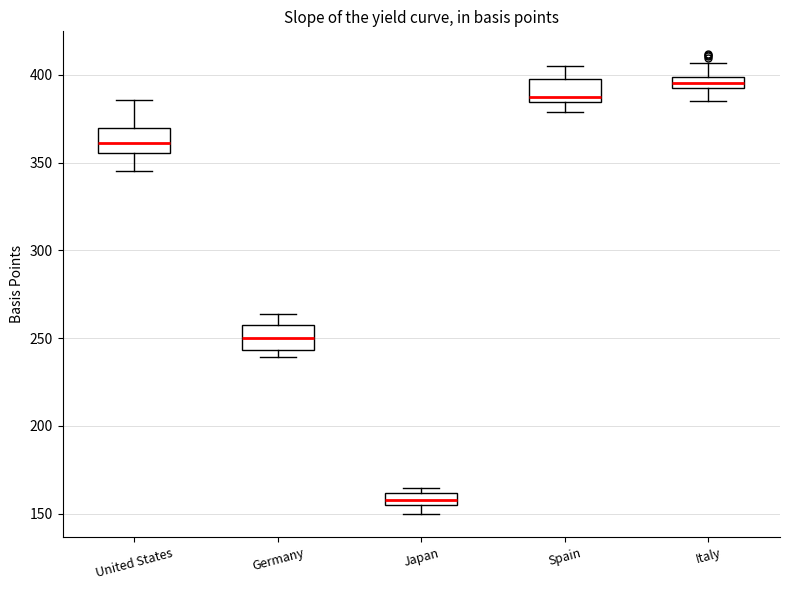

Which box has the lowest median line?

Japan